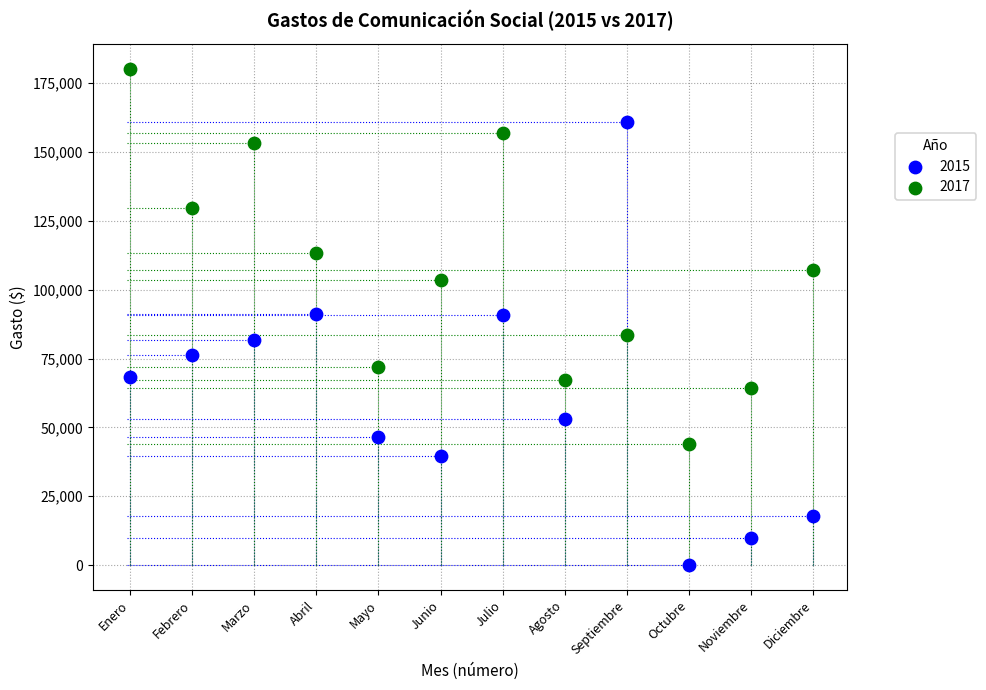

Which series reaches the minimum Y coordinate?

2015